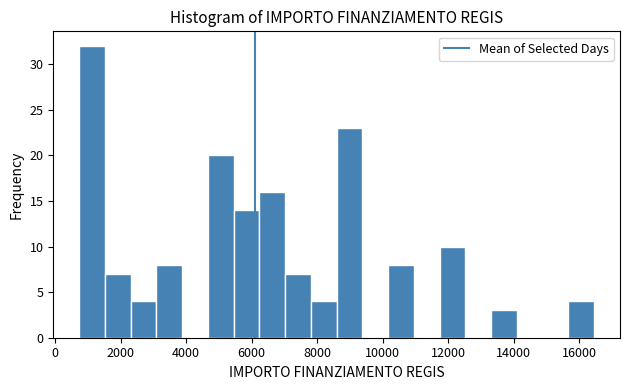

Read against the x-axis, roughly where is the centre of the tallest bar?

1200